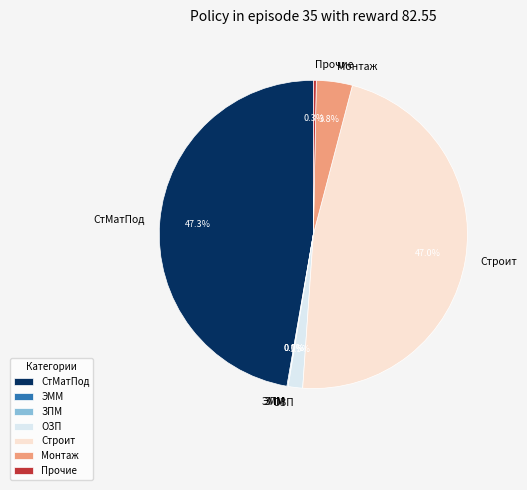

The Строит slice represents 54% of the pie. True or false?

False